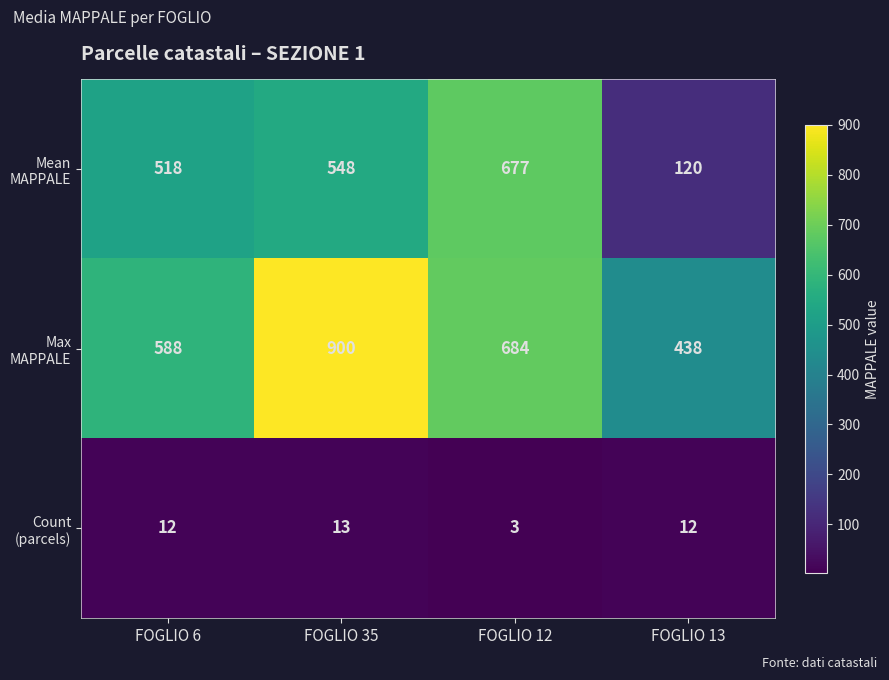

Which label corresponds to the smallest value in the chart?

FOGLIO 12